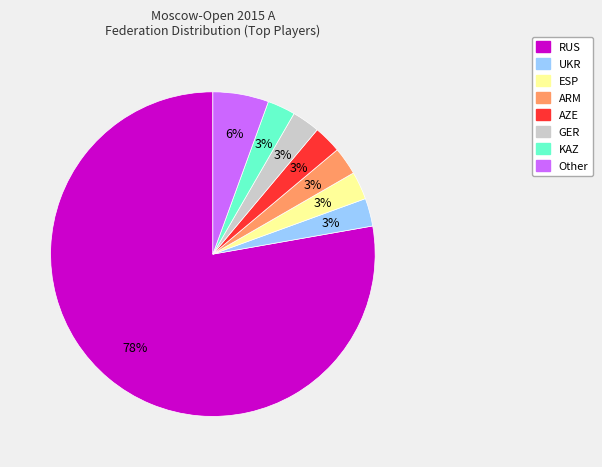

To the nearest percent, what is the average slice percentage?

12%